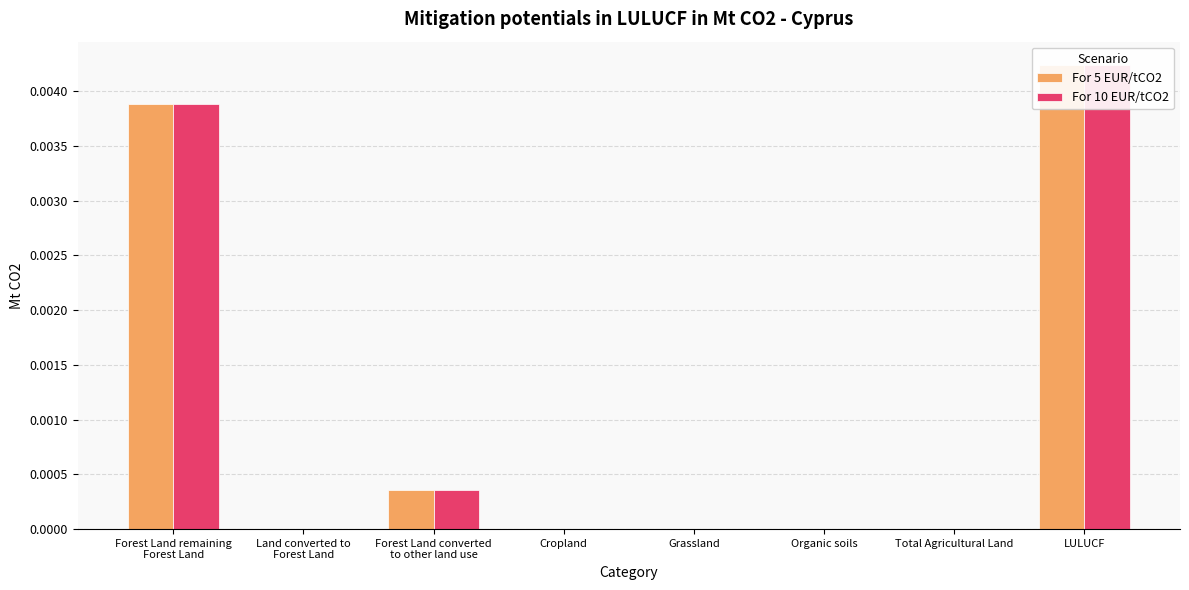

True or false: For 5 EUR/tCO2 has a value of -0.0 at Total Agricultural Land.

False